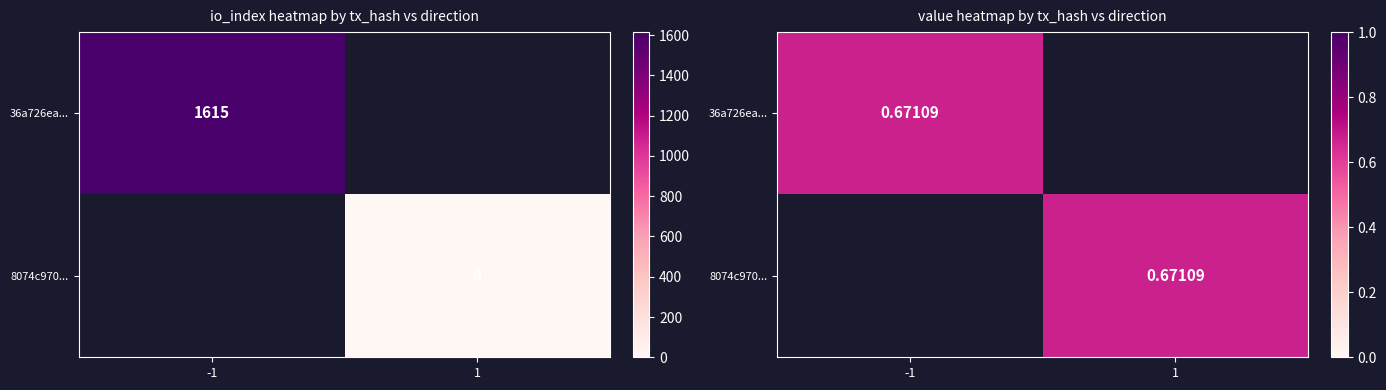

Reading left to right, extract all data points from this chart.

36a726ea1c6e2eab518fd8a18eb079a35bbc3f0: direction=-1	io_index=1615
8074c97095f3ed7db443f390961ad2706098db1: direction=1	io_index=0